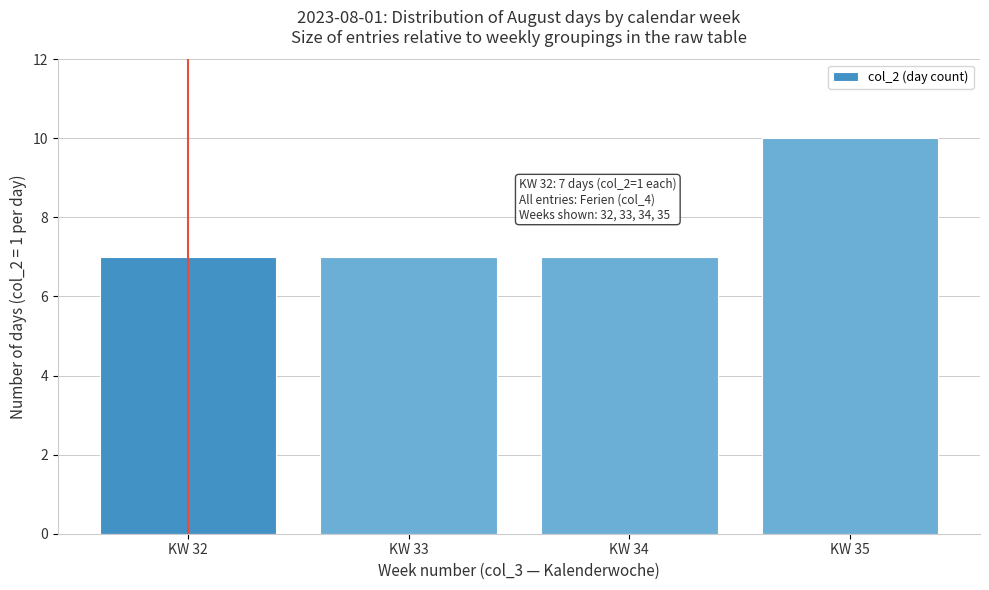

Reading right to left, extract all data points from this chart.

10	7	7	7